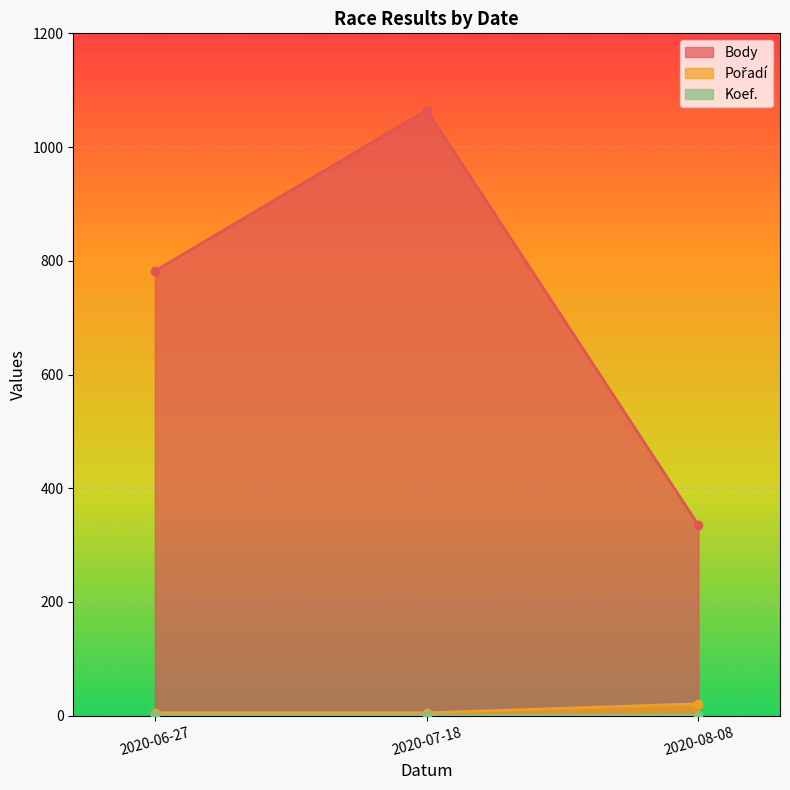

At which category is the sum across all series the highest?

2020-07-18